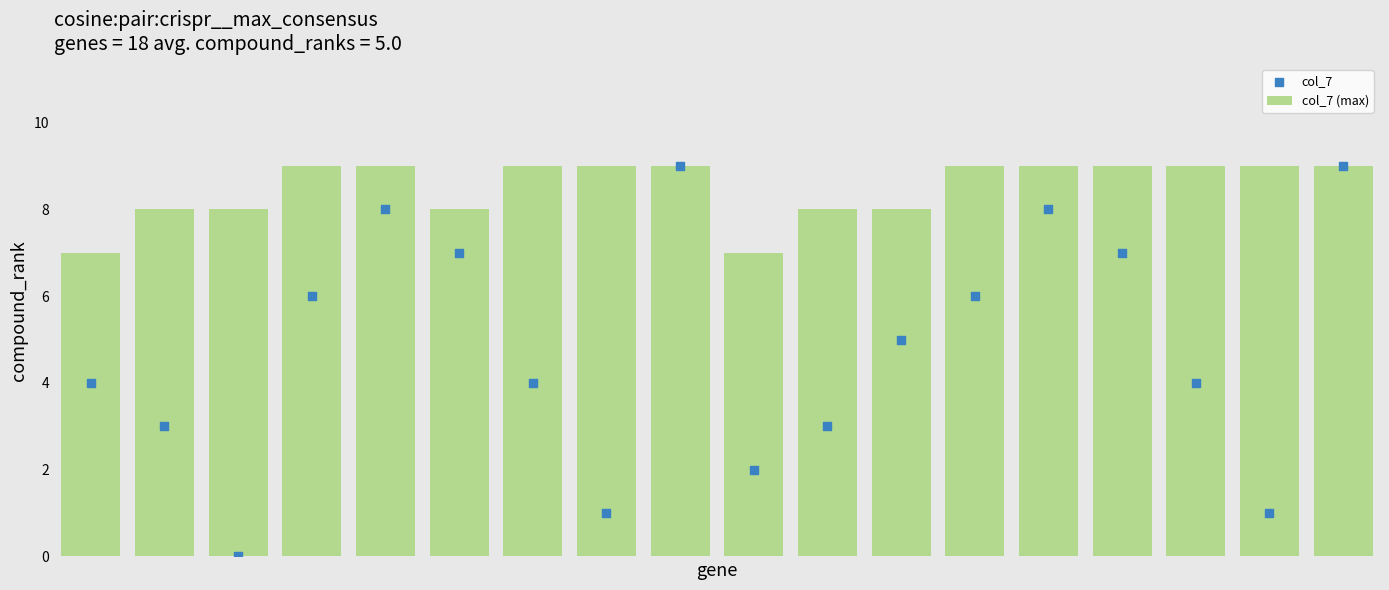

Which series reaches the maximum Y coordinate?

col_7 (max)